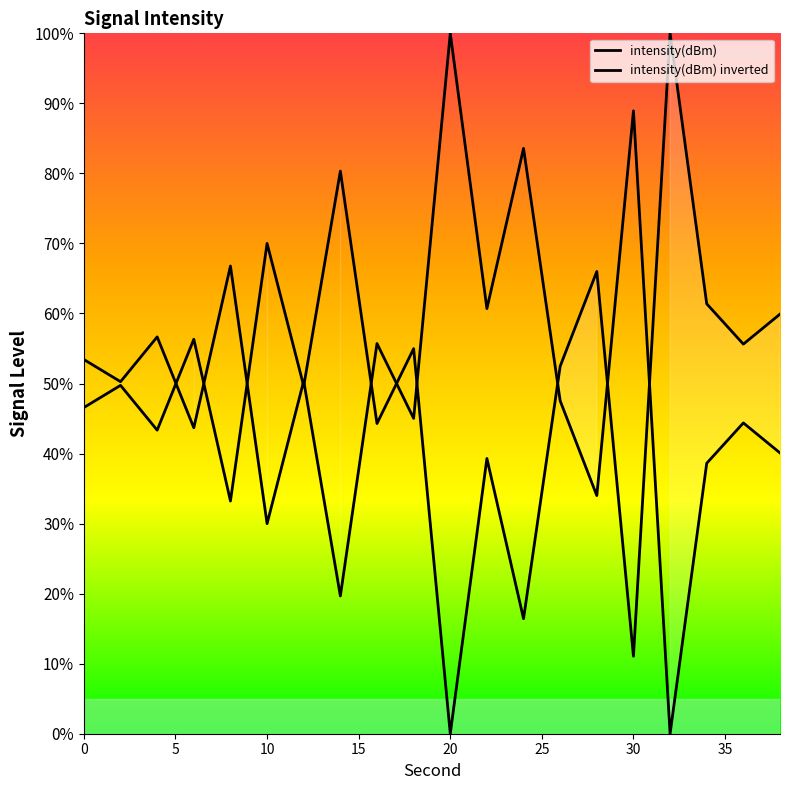

How many positive values are there?

19